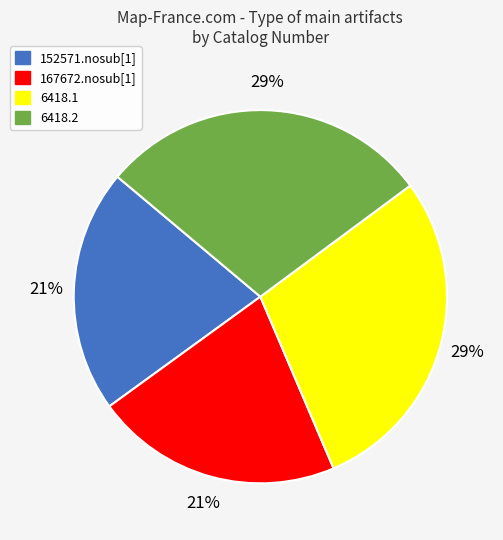

To the nearest percent, what portion does 6418.1 represent?

29%